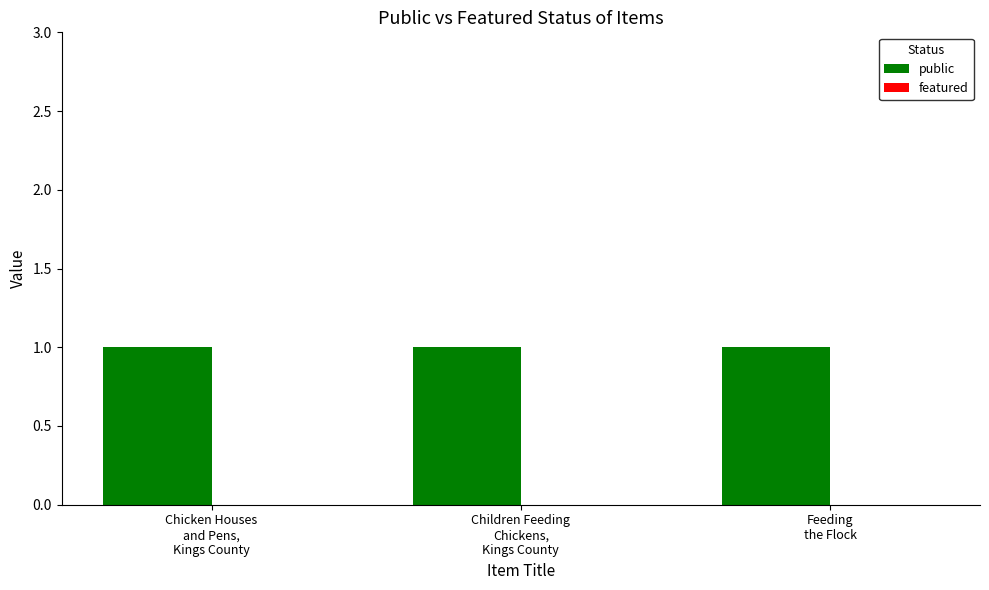

Which category has the lowest value across all series?

Chicken Houses
and Pens,
Kings County